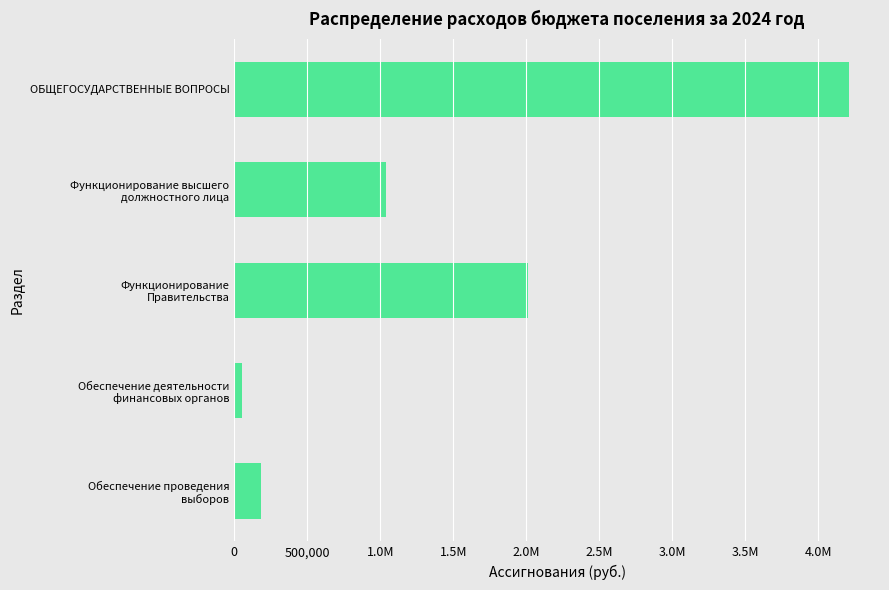

Does the chart contain any negative values?

No